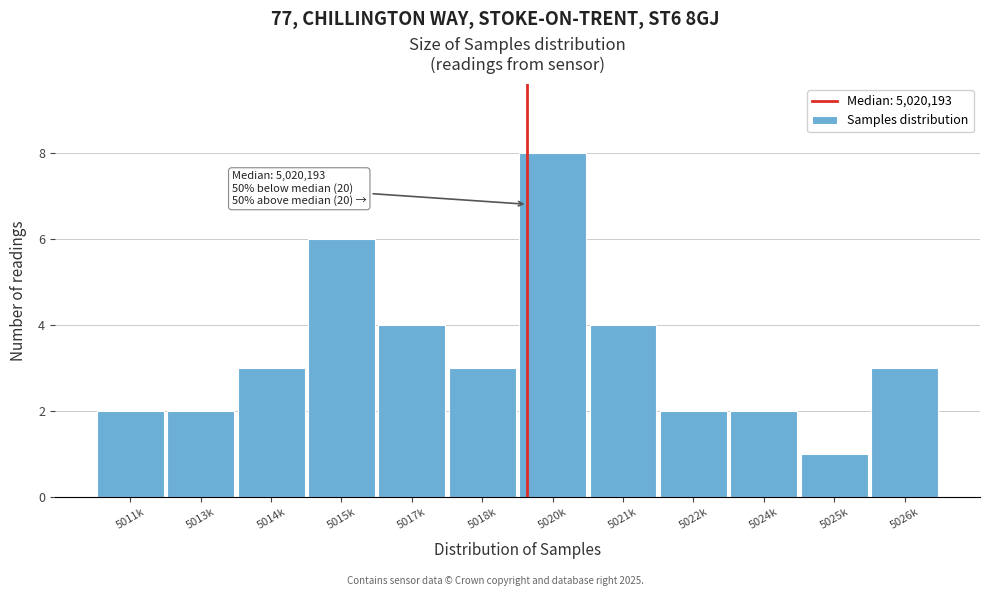

Reading left to right, list all the values displayed in this chart.

5011k=2	5013k=2	5014k=3	5015k=6	5017k=4	5018k=3	5020k=8	5021k=4	5022k=2	5024k=2	5025k=1	5026k=3